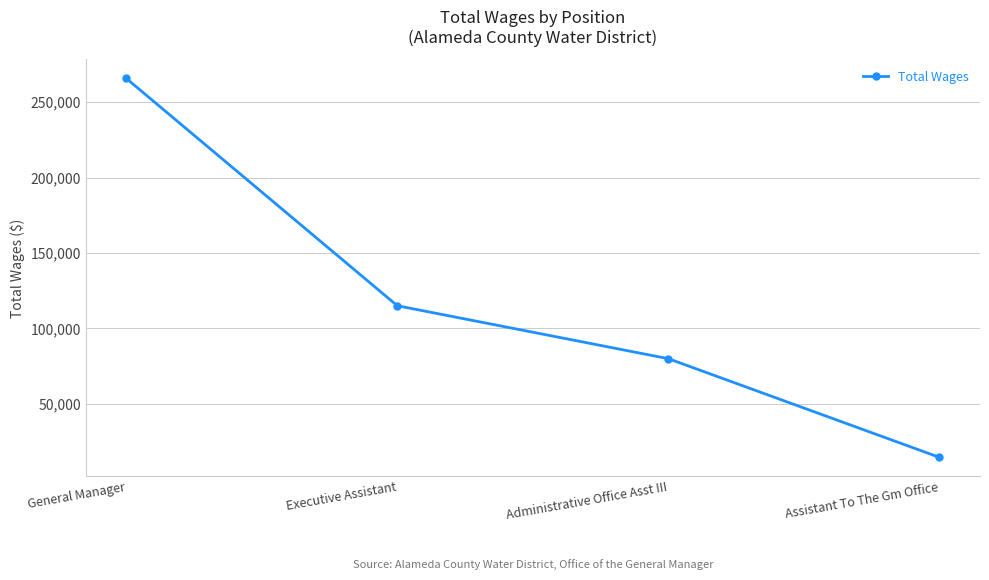

Between Executive Assistant and Assistant To The Gm Office, which is larger?

Executive Assistant